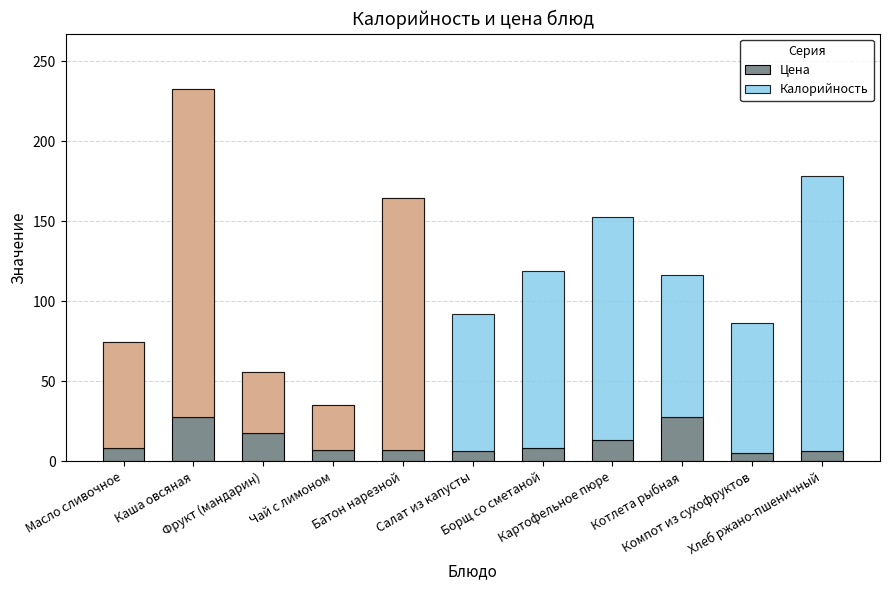

What are all the series names shown in the legend?

Цена, Калорийность